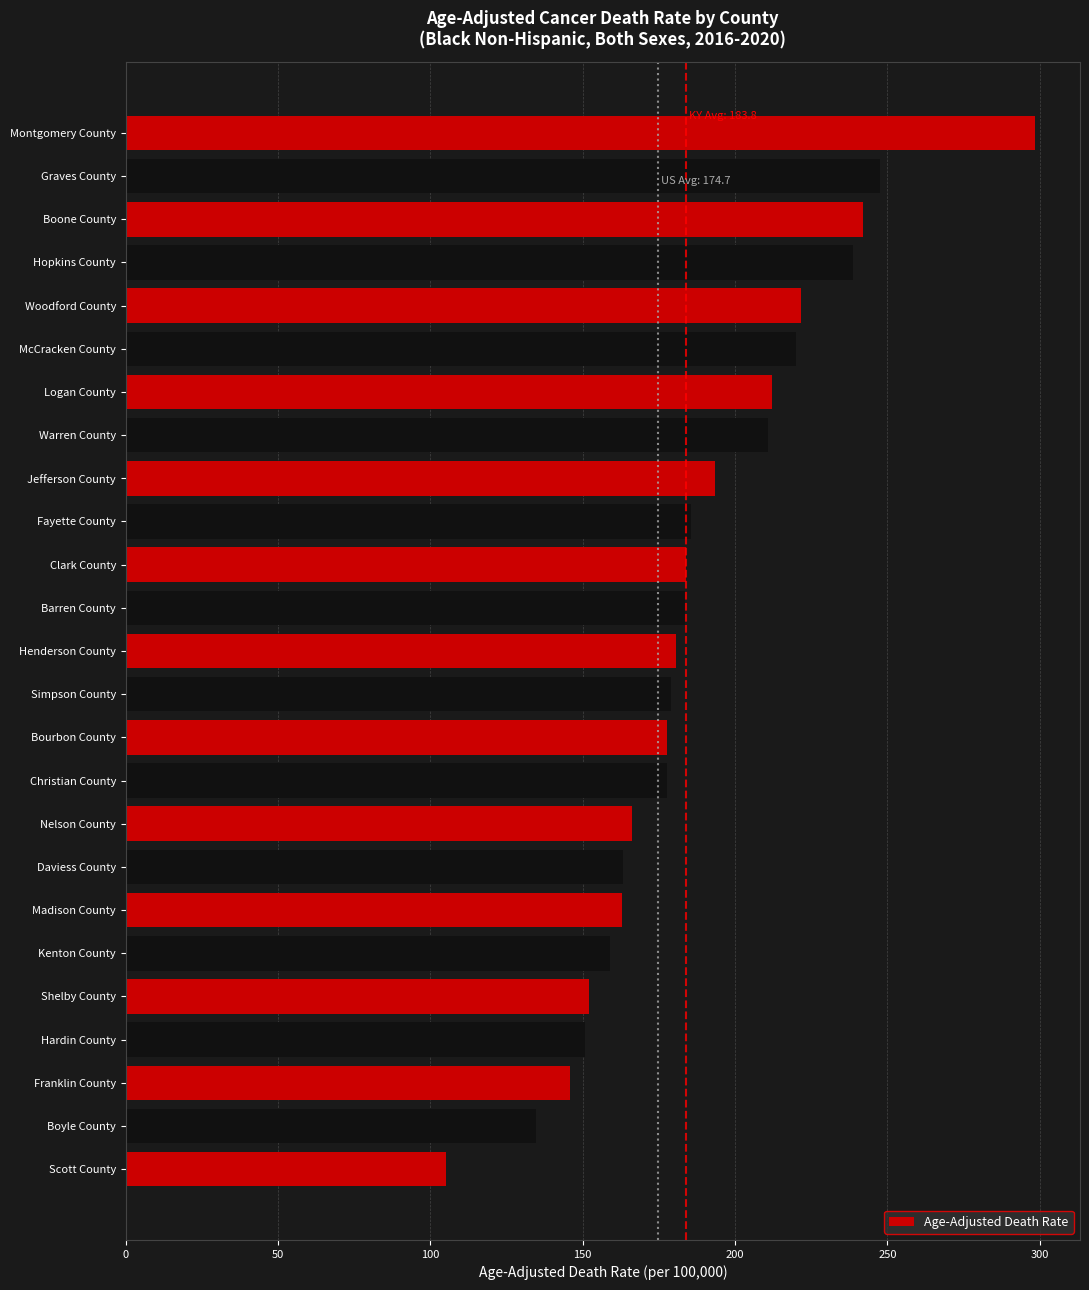

The value at Hardin County is 49.5. True or false?

False